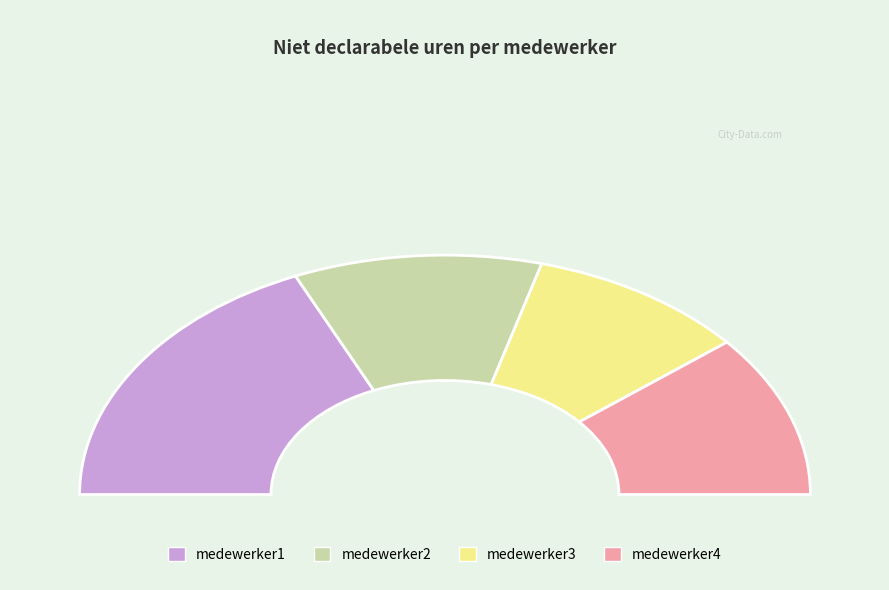

Is the sum of medewerker3 and medewerker2 greater than half?

No